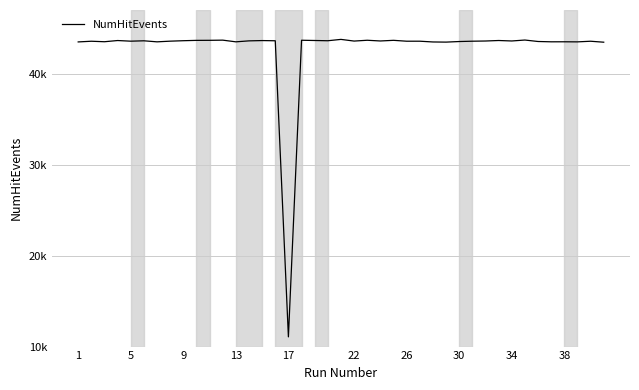

Reading left to right, what are all the values shown in this chart?

43491	43566	43512	43644	43573	43614	43500	43574	43624	43661	43667	43686	43501	43607	43640	43618	11068	43675	43621	43769	43585	43674	43595	43666	43569	43570	43486	43470	43534	43570	43591	43647	43595	43698	43538	43503	43506	43497	43566	43460